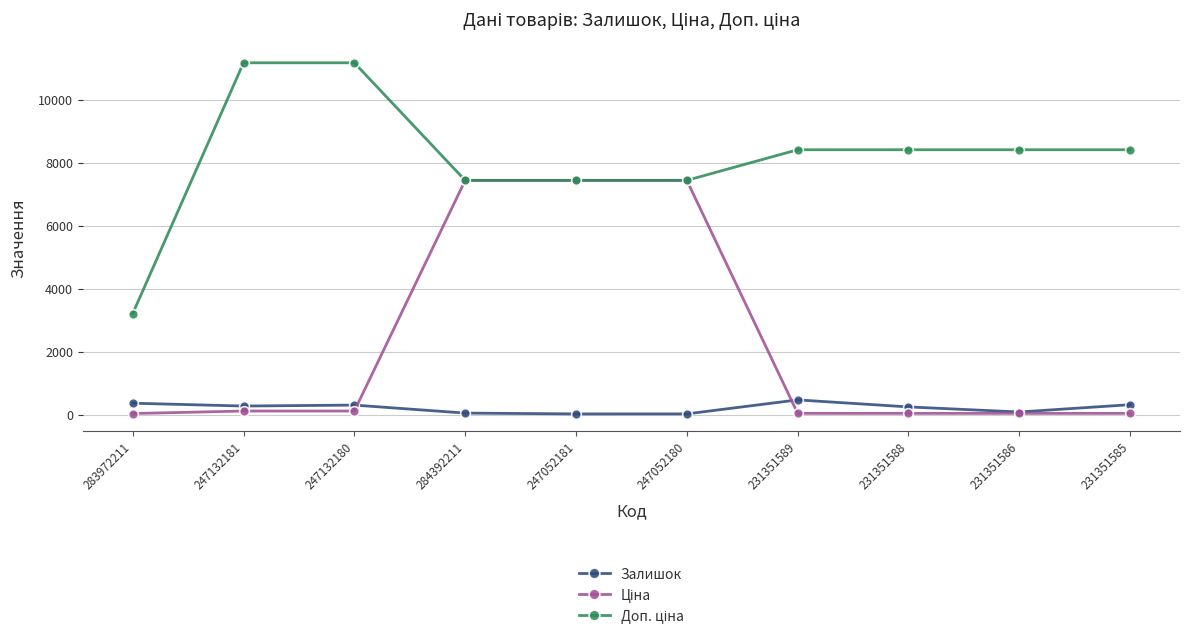

What is the greatest value displayed?

11169.0